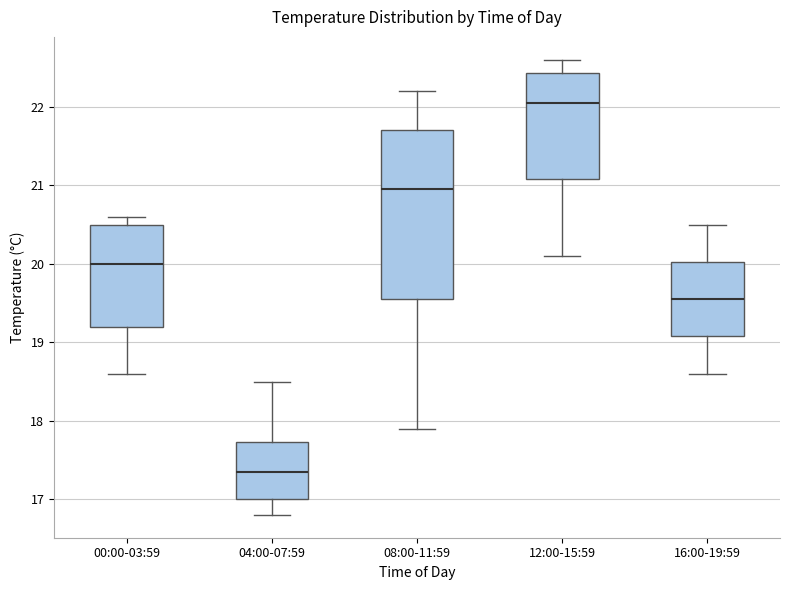

Reading left to right, transcribe this box plot: for each box, give where its median line is, the range the box spans, and where its two whiskers end, as read against the y-axis. The values are not printed on the chart, so give them approximately, as read against the axis.

00:00-03:59: median 20.0, box 19.2 to 20.5, whiskers 18.6 to 20.6
04:00-07:59: median 17.4, box 17.0 to 17.7, whiskers 16.8 to 18.5
08:00-11:59: median 21.0, box 19.6 to 21.7, whiskers 17.9 to 22.2
12:00-15:59: median 22.1, box 21.1 to 22.4, whiskers 20.1 to 22.6
16:00-19:59: median 19.6, box 19.1 to 20.0, whiskers 18.6 to 20.5